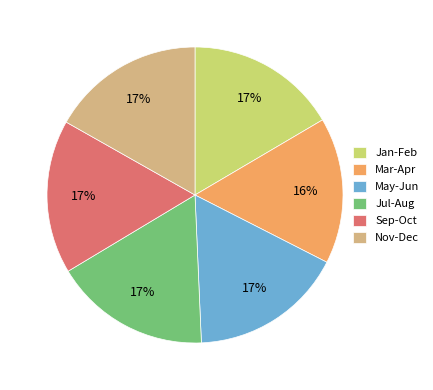

To the nearest percent, what portion does Nov-Dec represent?

17%